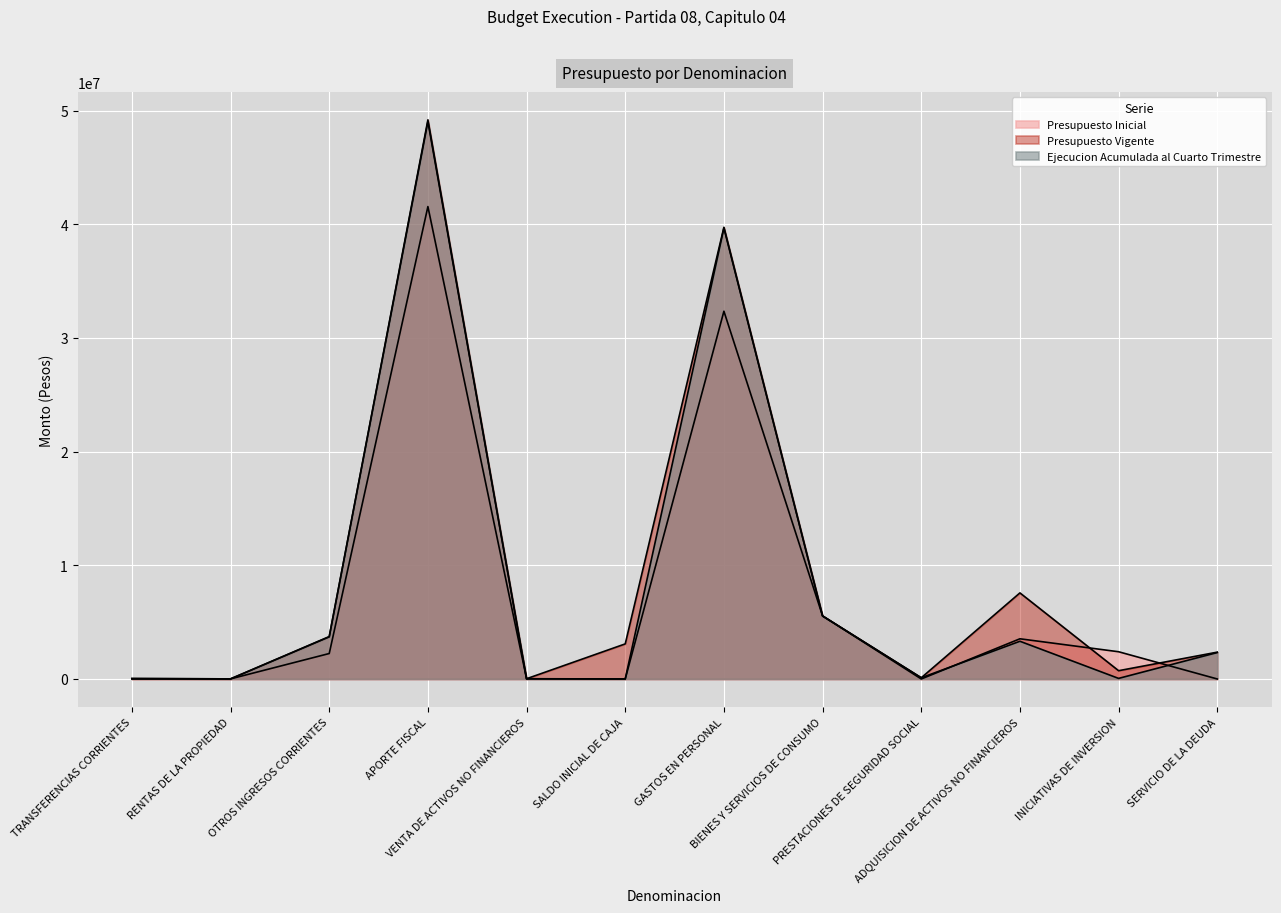

At which category does Presupuesto Inicial reach its first local peak?

APORTE FISCAL